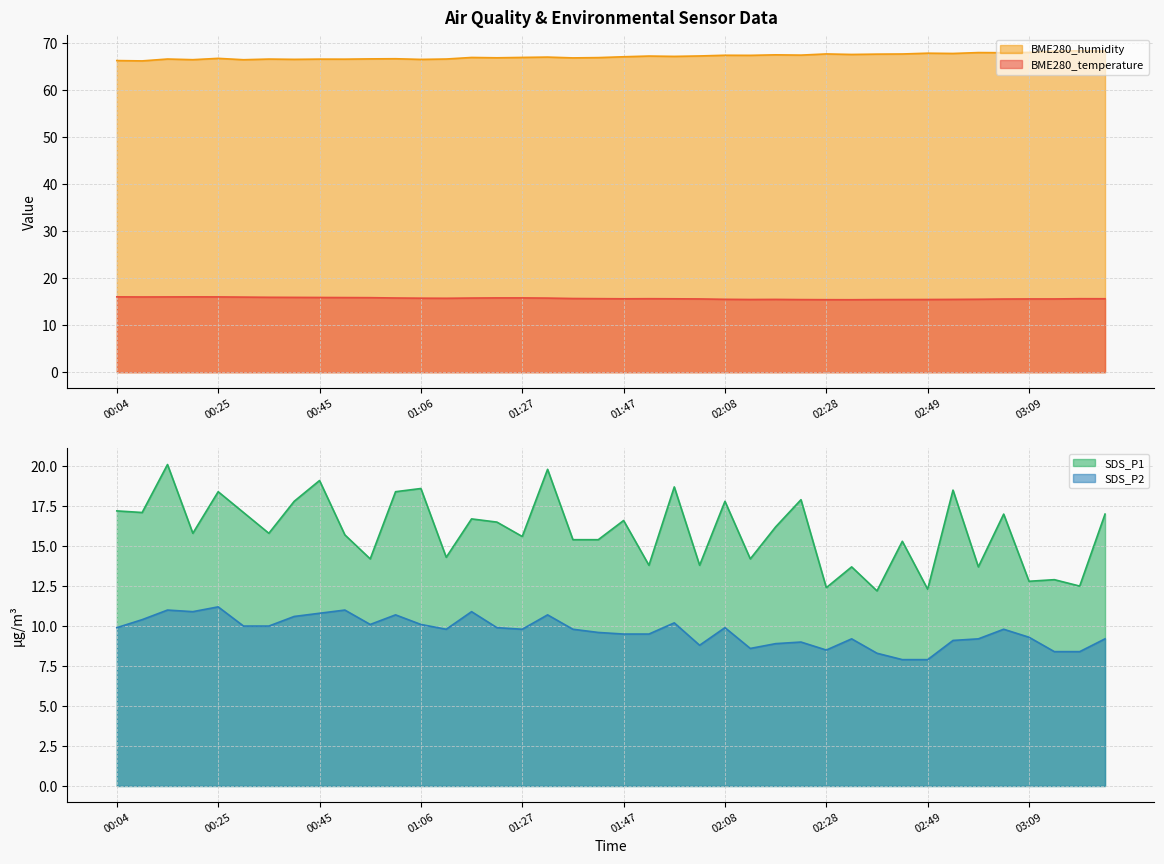

What is the label of the 11th point from the left?

00:55